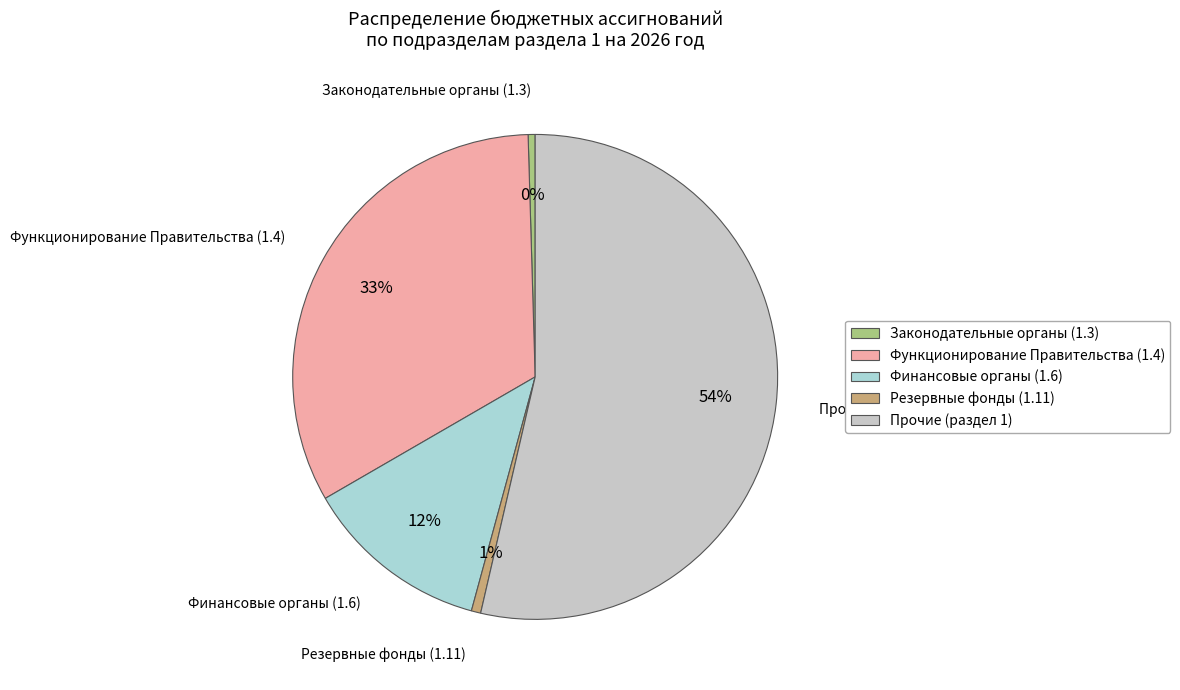

Which has a higher value, Функционирование Правительства (1.4) or Финансовые органы (1.6)?

Функционирование Правительства (1.4)